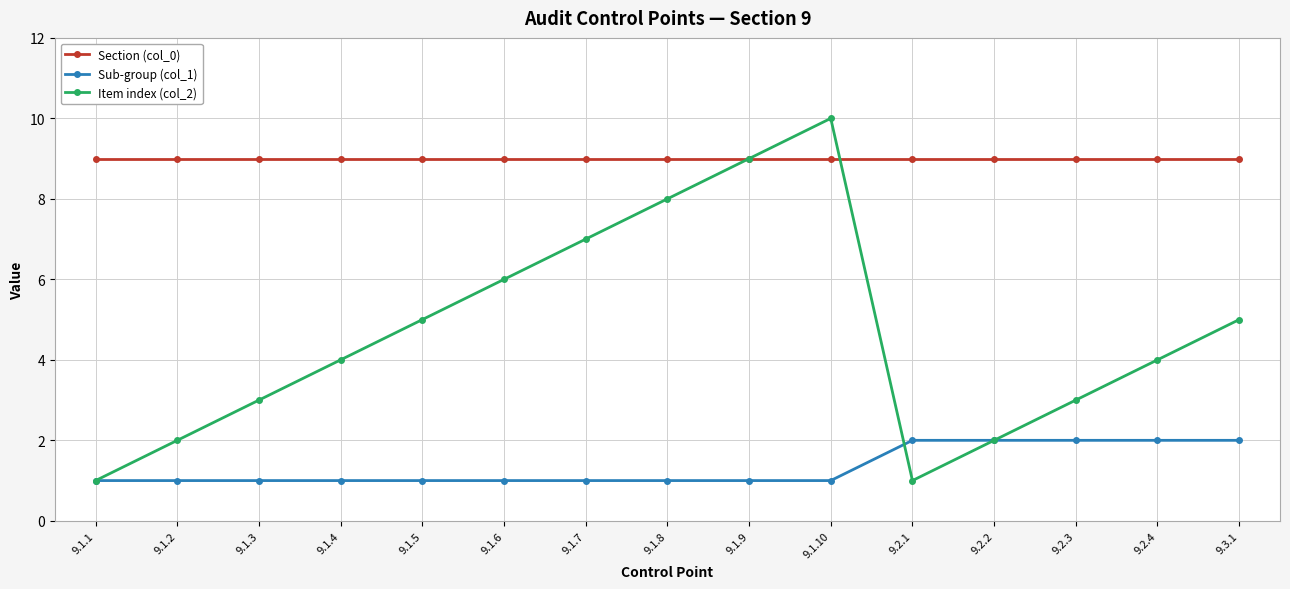

What is the total value across all series at 9.1.1?

11